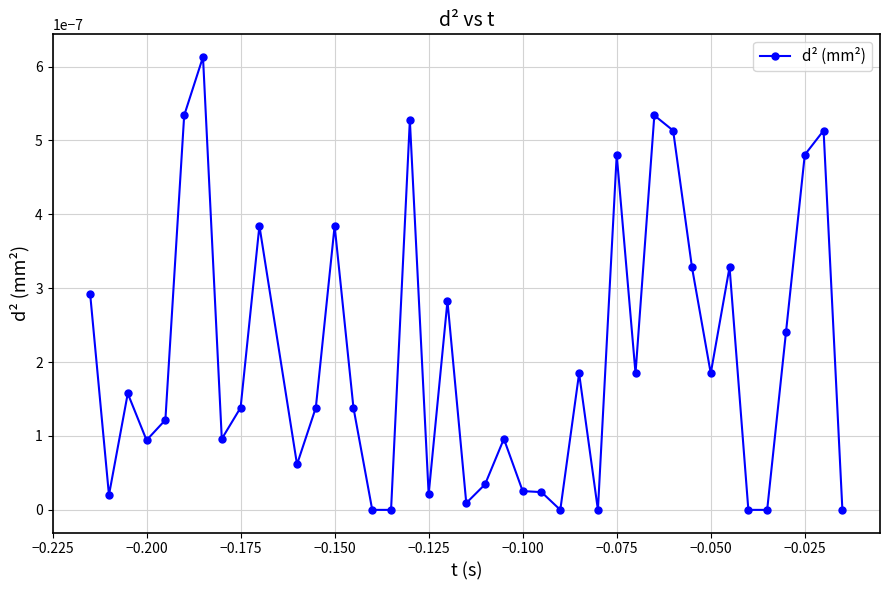

True or false: there are more than 1 points higher than both neighbors.

True